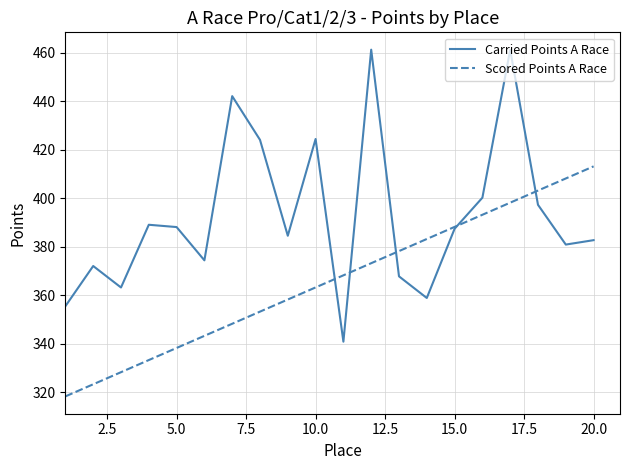

Which series has the largest total across all categories?

Carried Points A Race